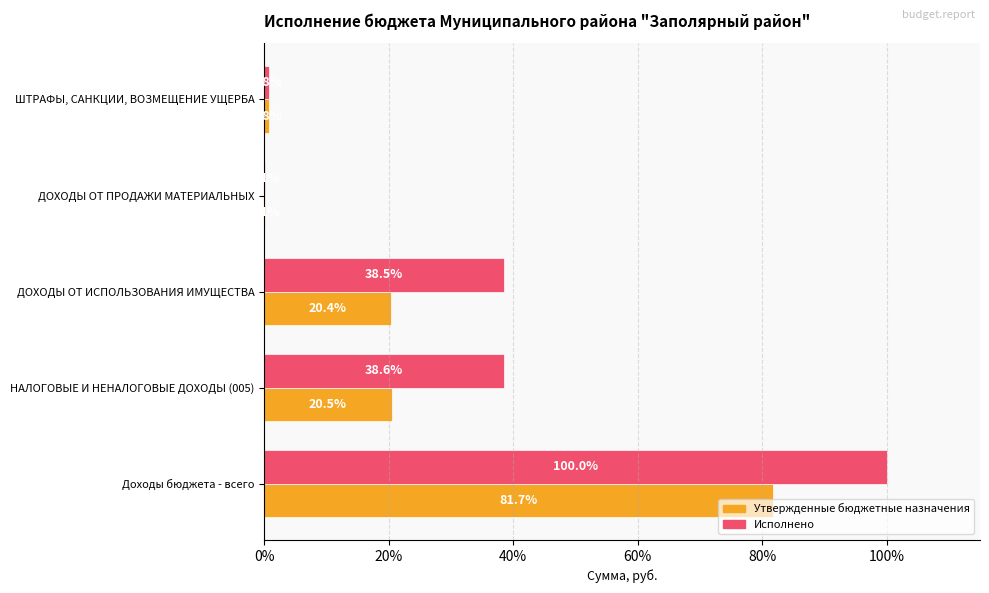

The value of Исполнено at НАЛОГОВЫЕ И НЕНАЛОГОВЫЕ ДОХОДЫ (005) is 69.0. True or false?

False